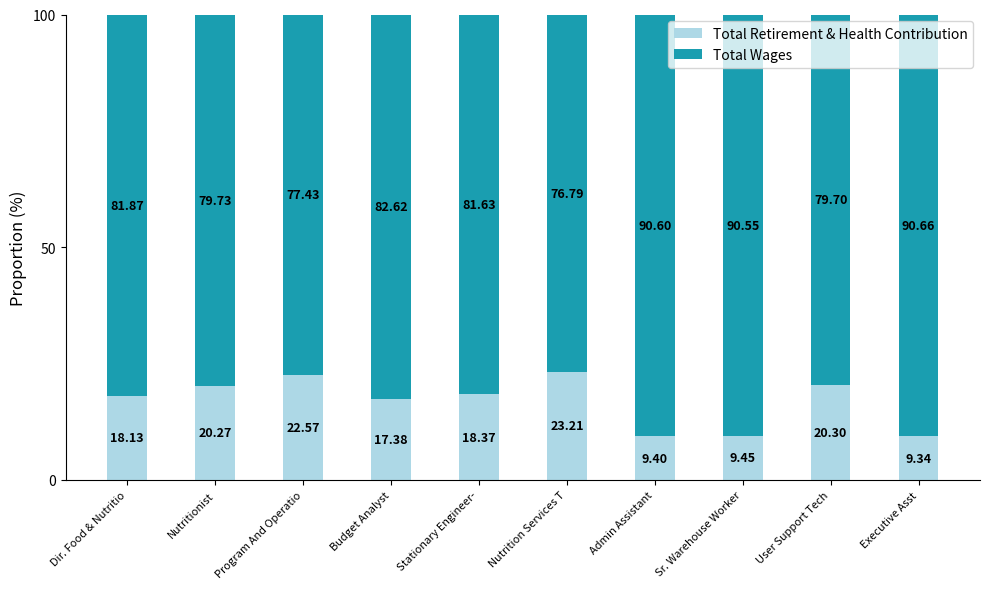

What is the difference between the maximum and minimum values in the Total Retirement & Health Contribution series?

13.9